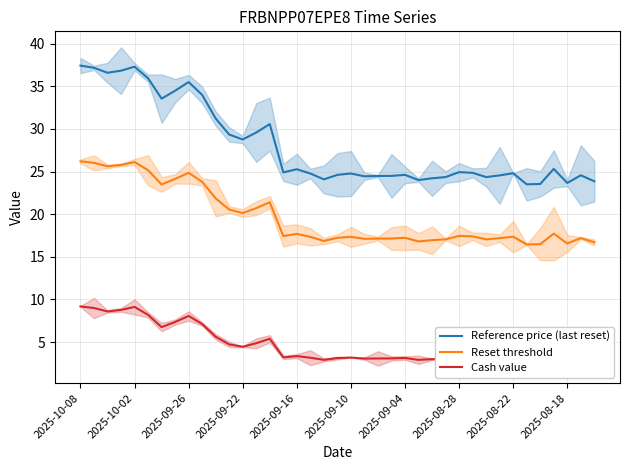

What is the lowest value of the Reference price (last reset) series?

23.5